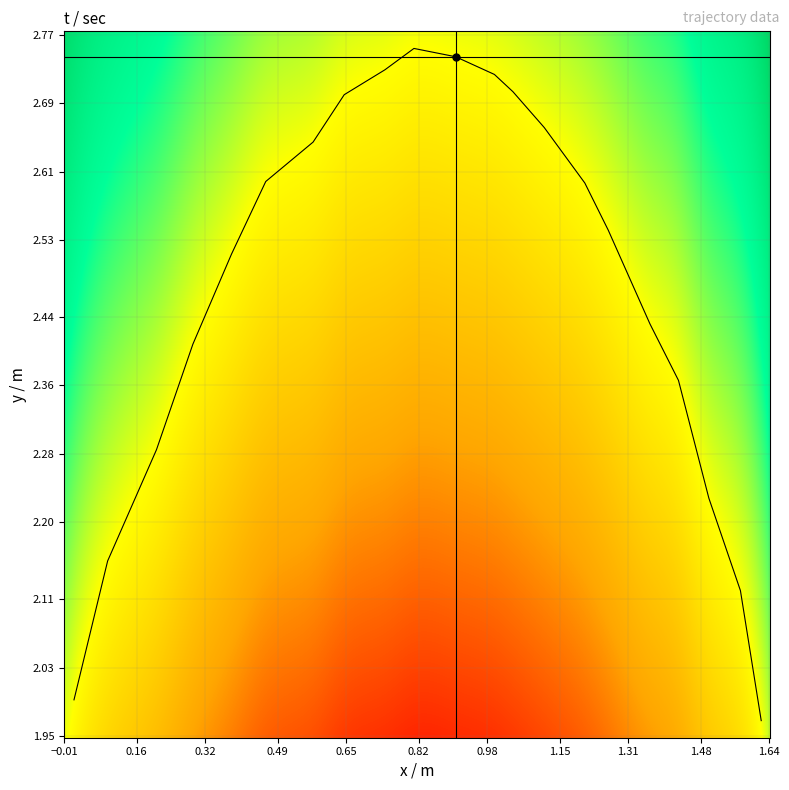

What is the difference between the maximum and minimum values?

0.8